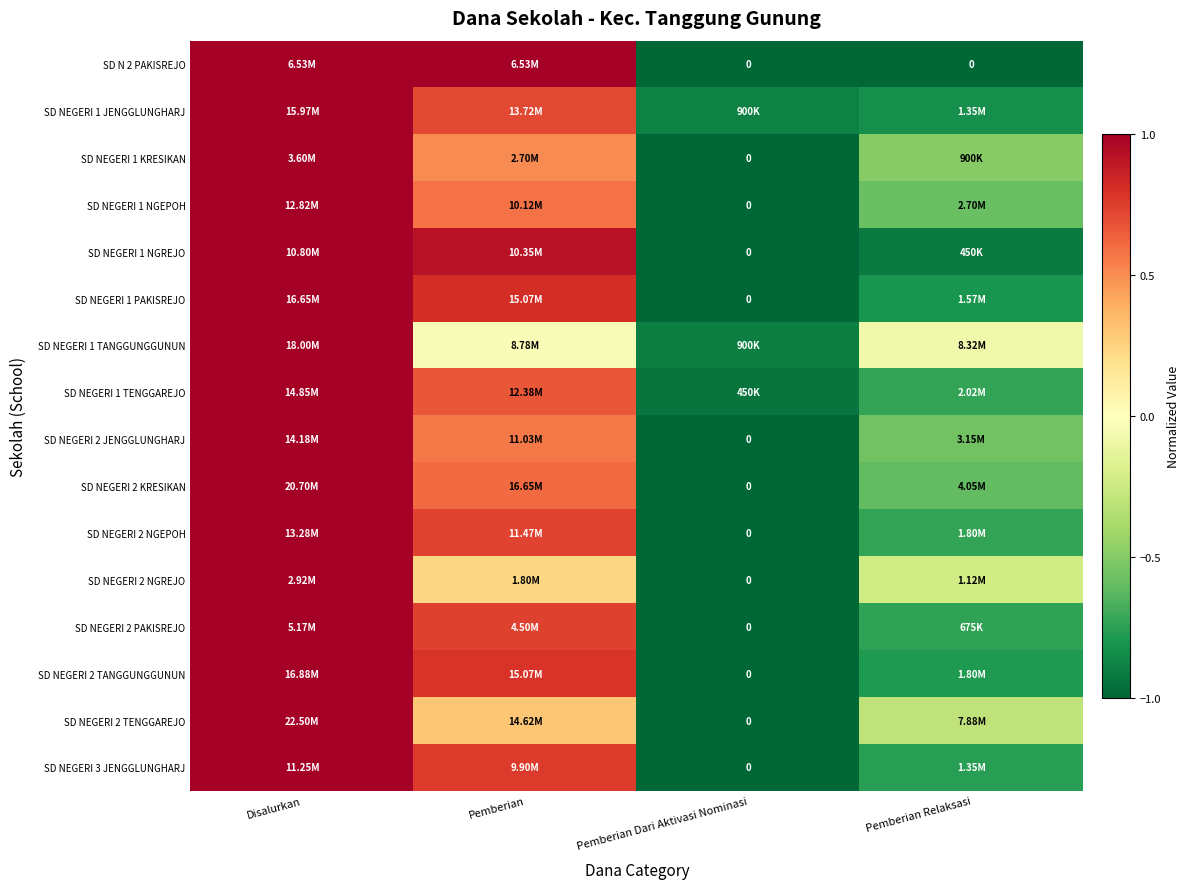

Which series has the widest spread of values?

SD N 2 PAKISREJO